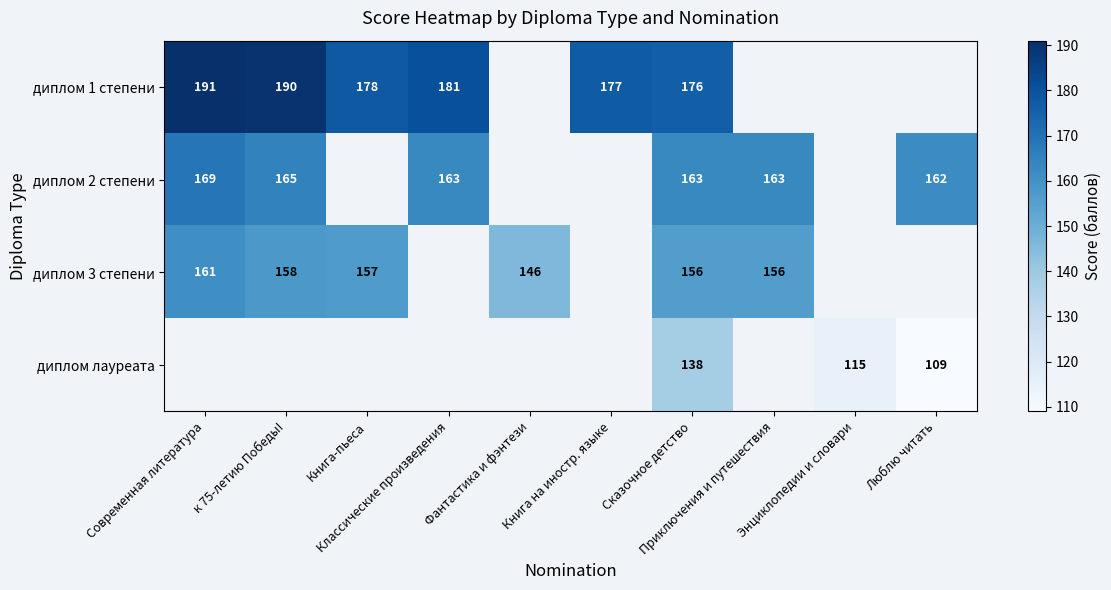

What is the difference between the диплом 3 степени values at Приключения и путешествия and к 75-летию Победы!?

2.0